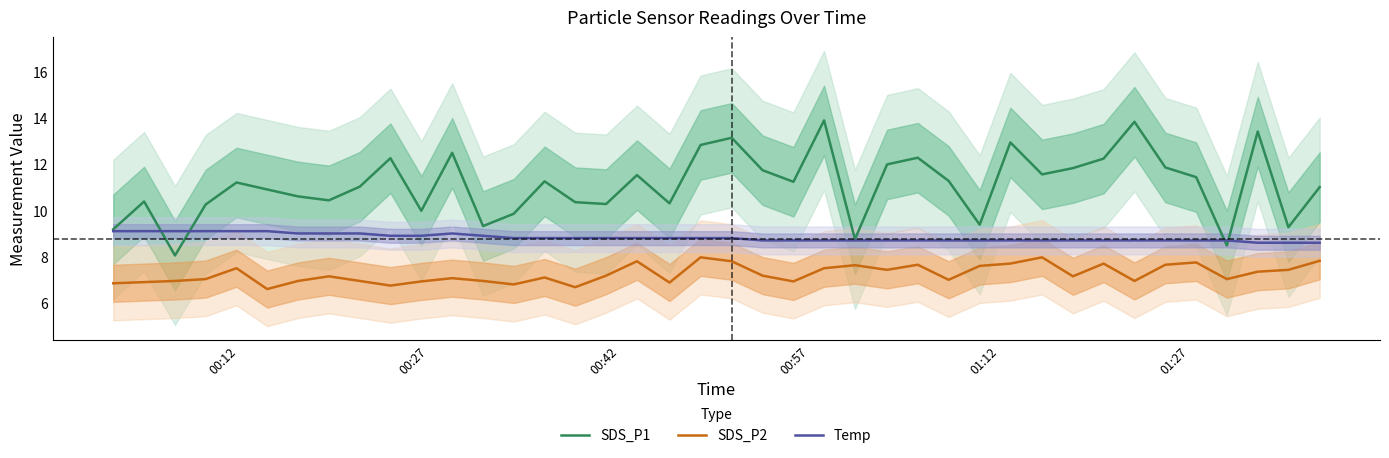

What is the minimum value for SDS_P1?

8.1